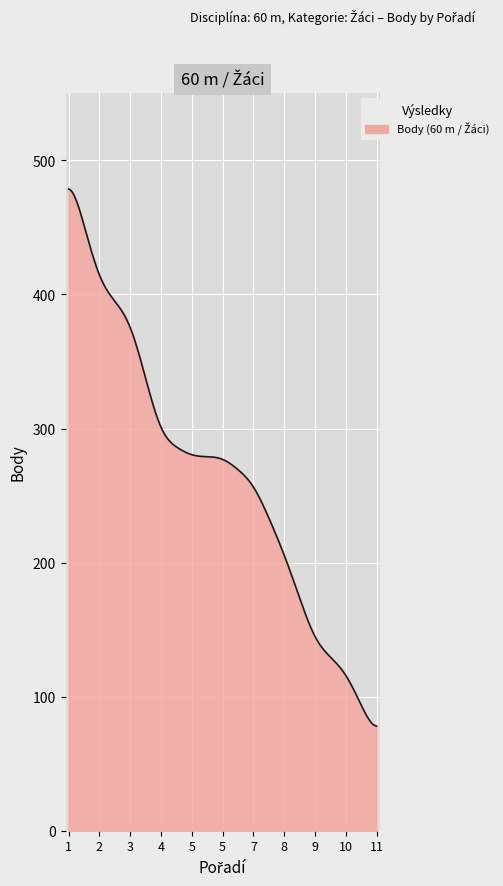

What is the minimum value shown in the chart?

78.1